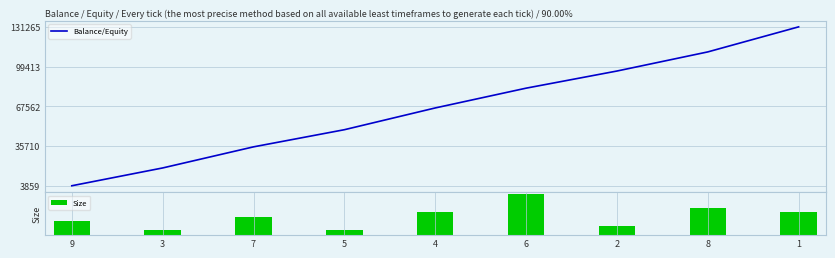

Rank the series by their average value, from highest to lowest.

Balance/Equity, Size